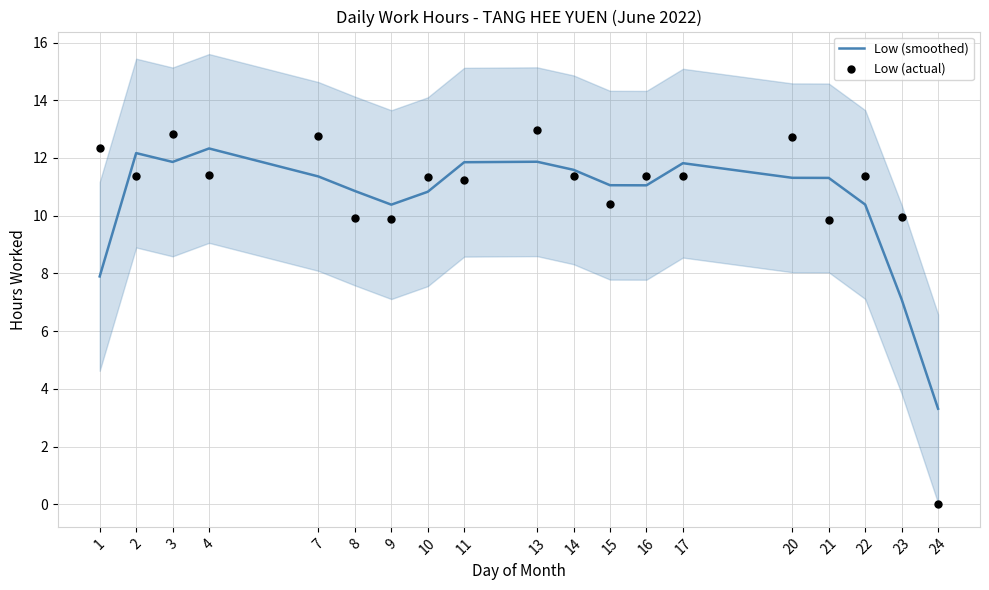

Which series has the largest total across all categories?

Low (actual)